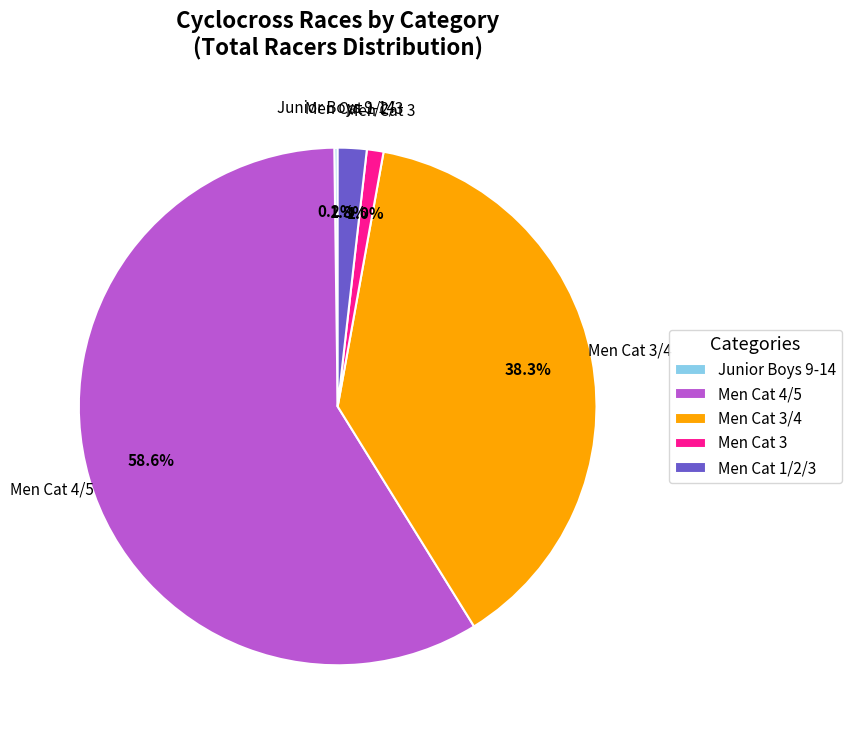

To the nearest percent, what percentage of the pie is Men Cat 1/2/3?

2%